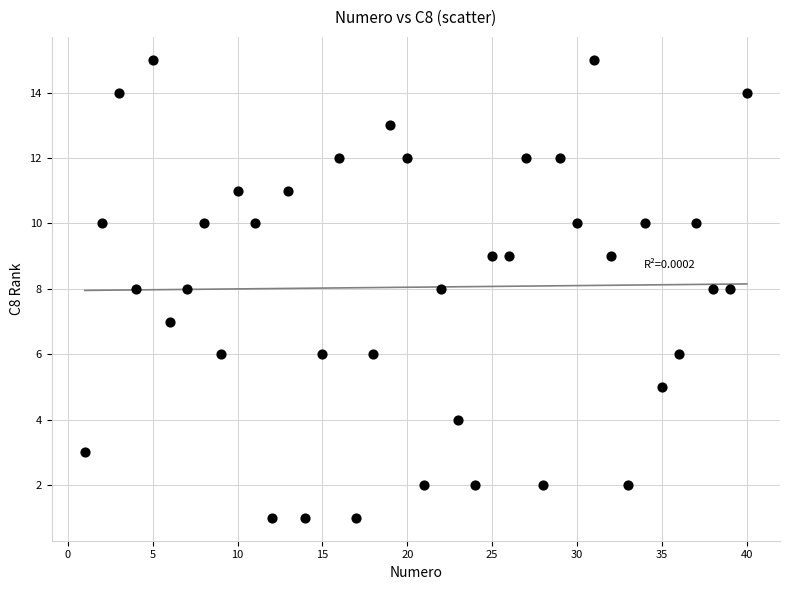

What is the range of X values (max minus min)?

39